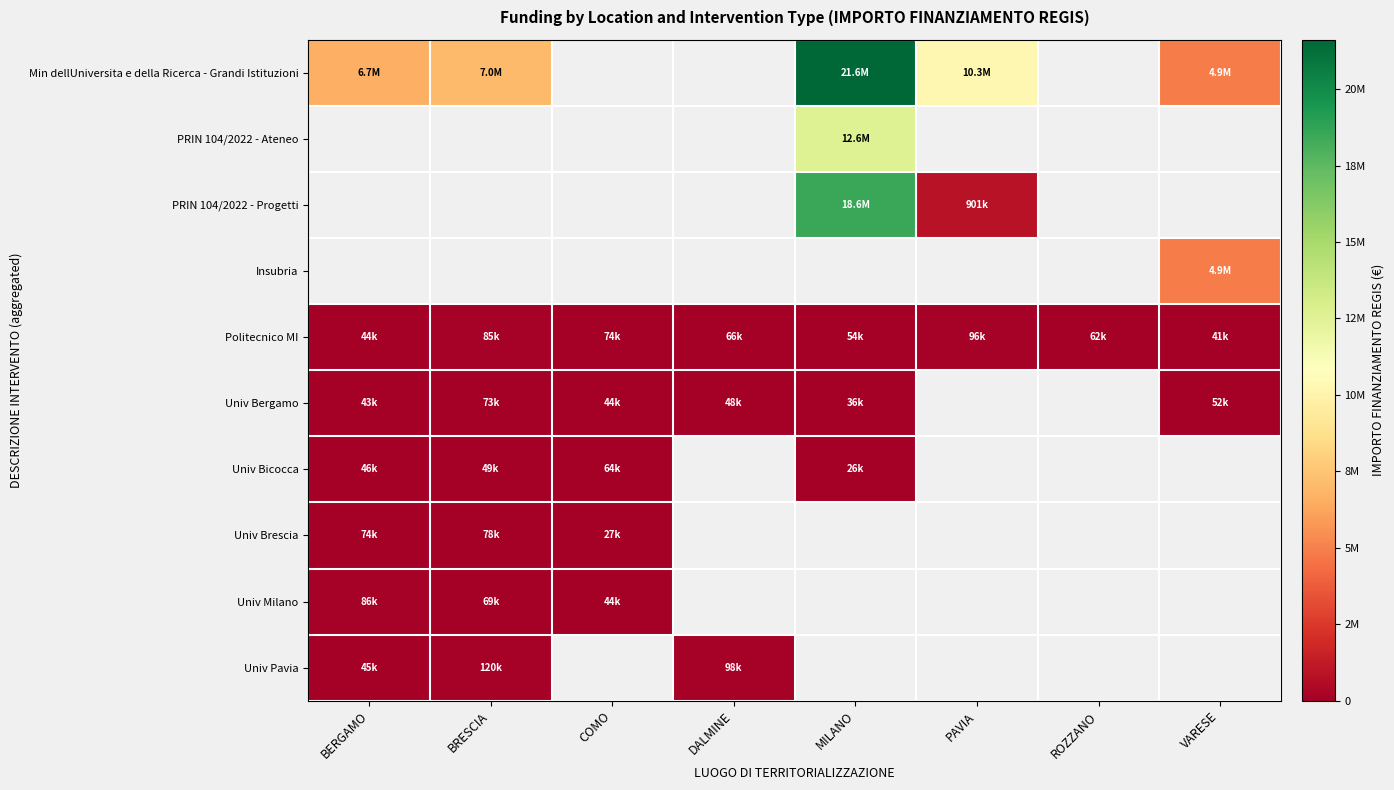

The value of PRIN 104/2022 - Ateneo at MILANO is 16532442.3. True or false?

False